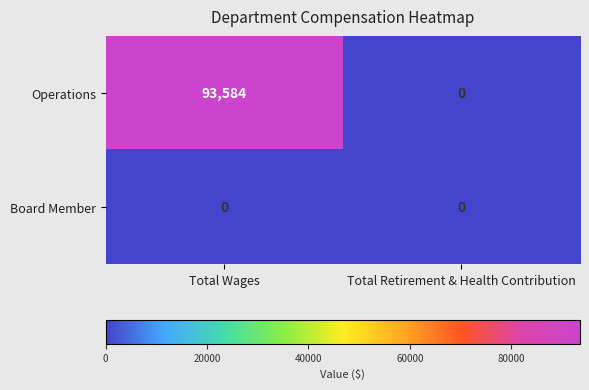

What is the highest value of the Operations series?

93584